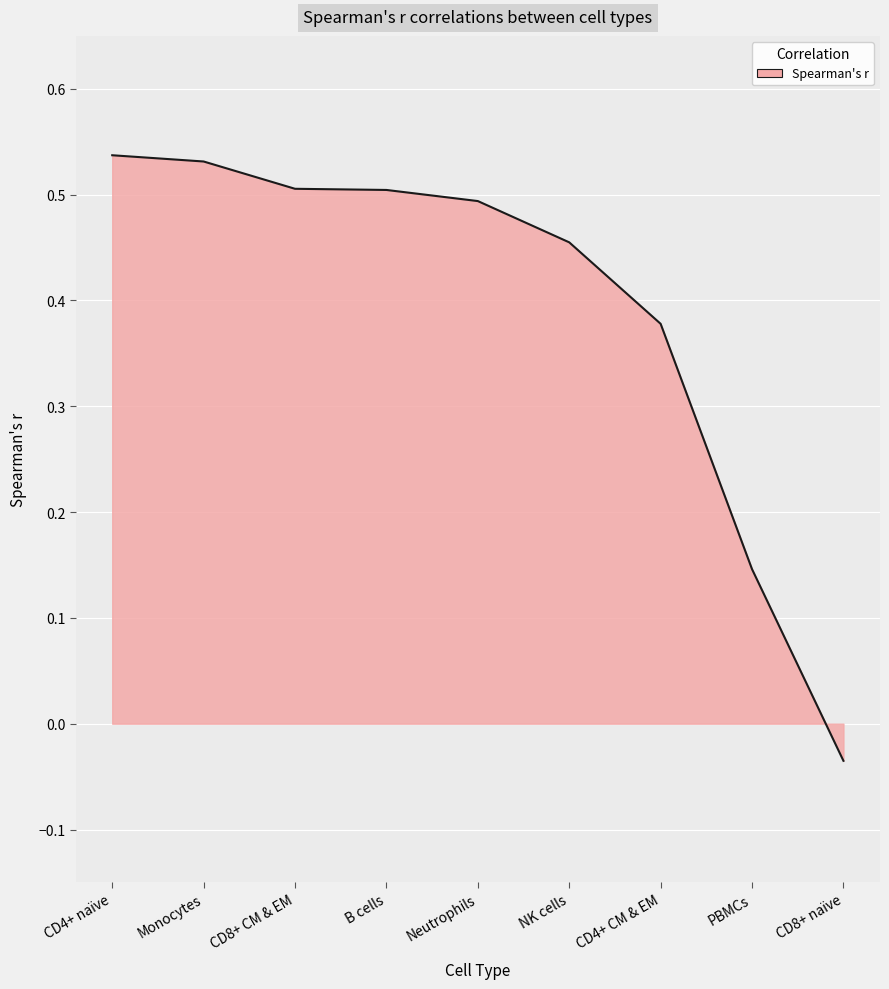

At which category does the chart reach its minimum across all series?

CD8+ naïve